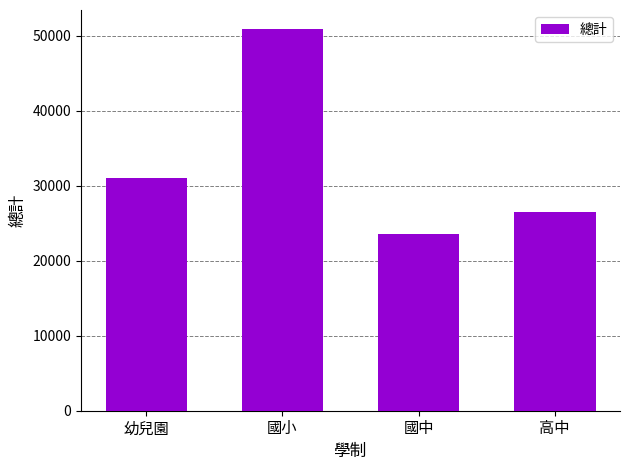

What is the value of the 2nd bar from the left?

50911